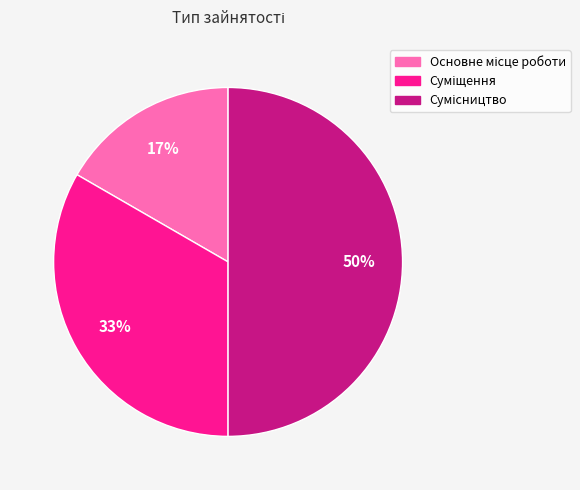

To the nearest percent, what is the average slice percentage?

33%